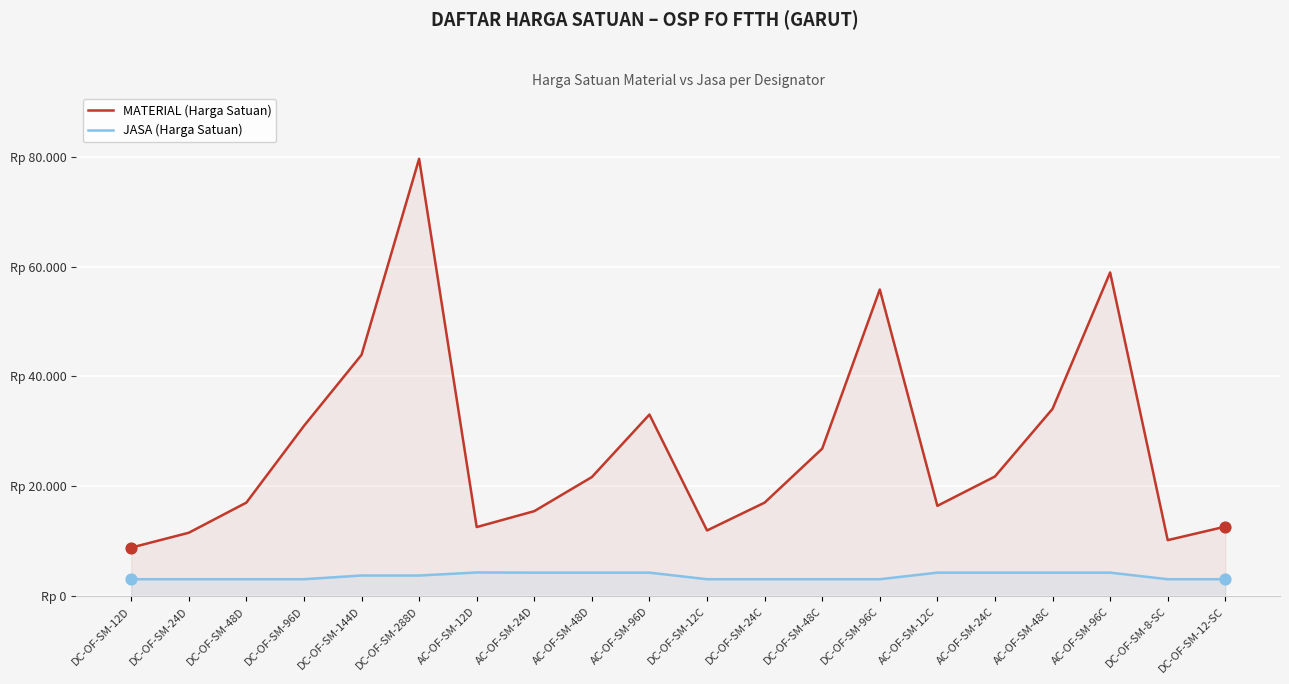

Is the value of JASA (Harga Satuan) at DC-OF-SM-96D greater than the value of MATERIAL (Harga Satuan) at DC-OF-SM-24D?

No